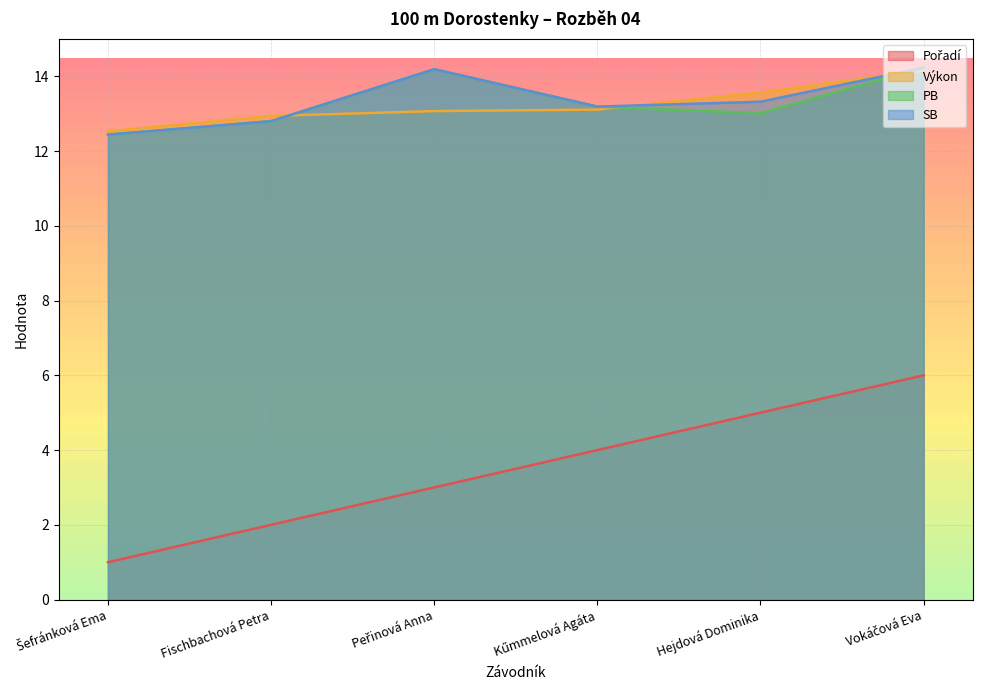

True or false: Pořadí and PB cross at least once.

False